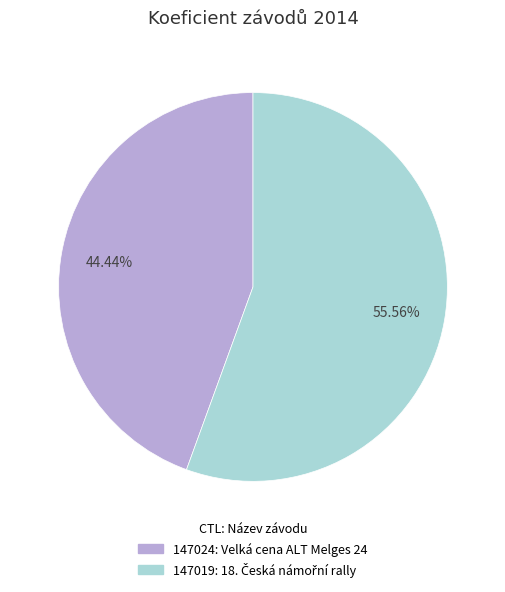

What percentage is the 147024 slice, to the nearest percent?

44%